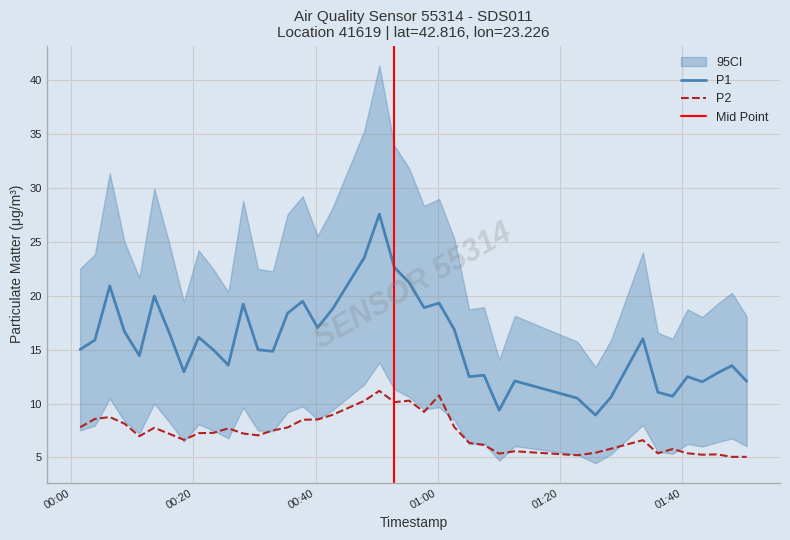

True or false: P2 and P1 cross at least once.

False